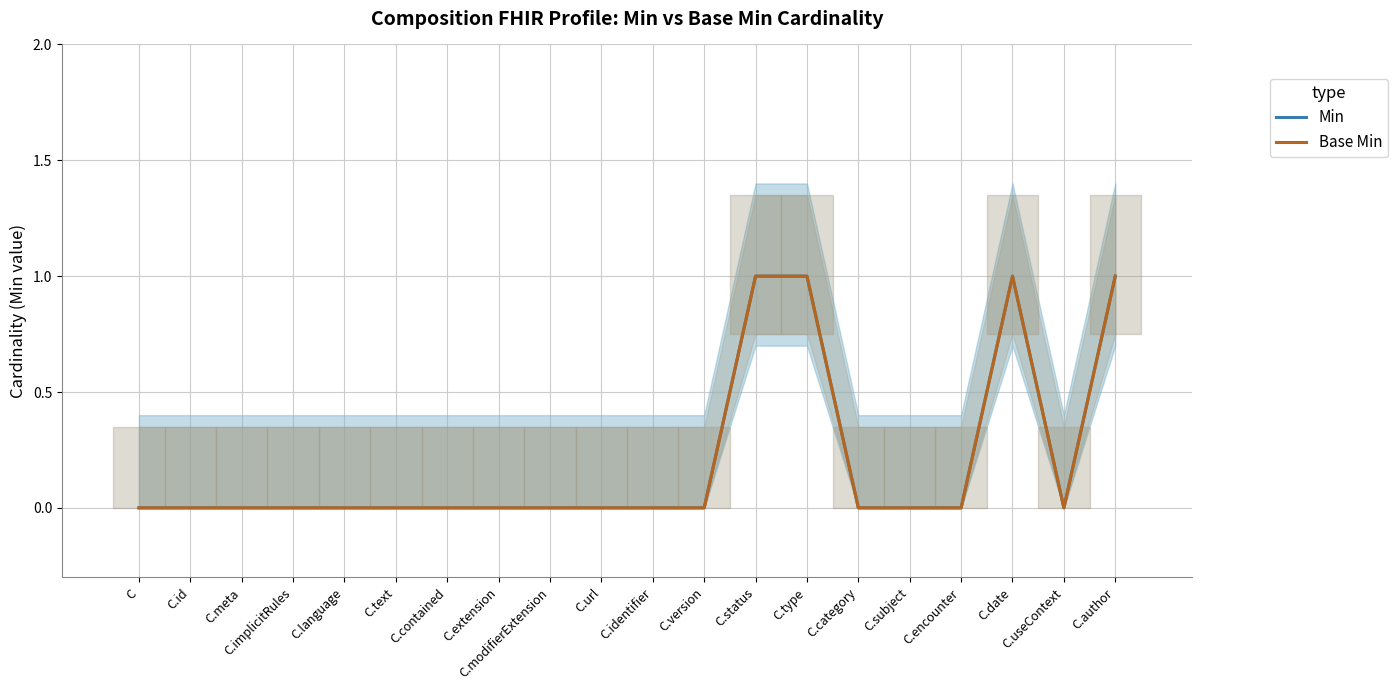

What position from the right is C.text?

15